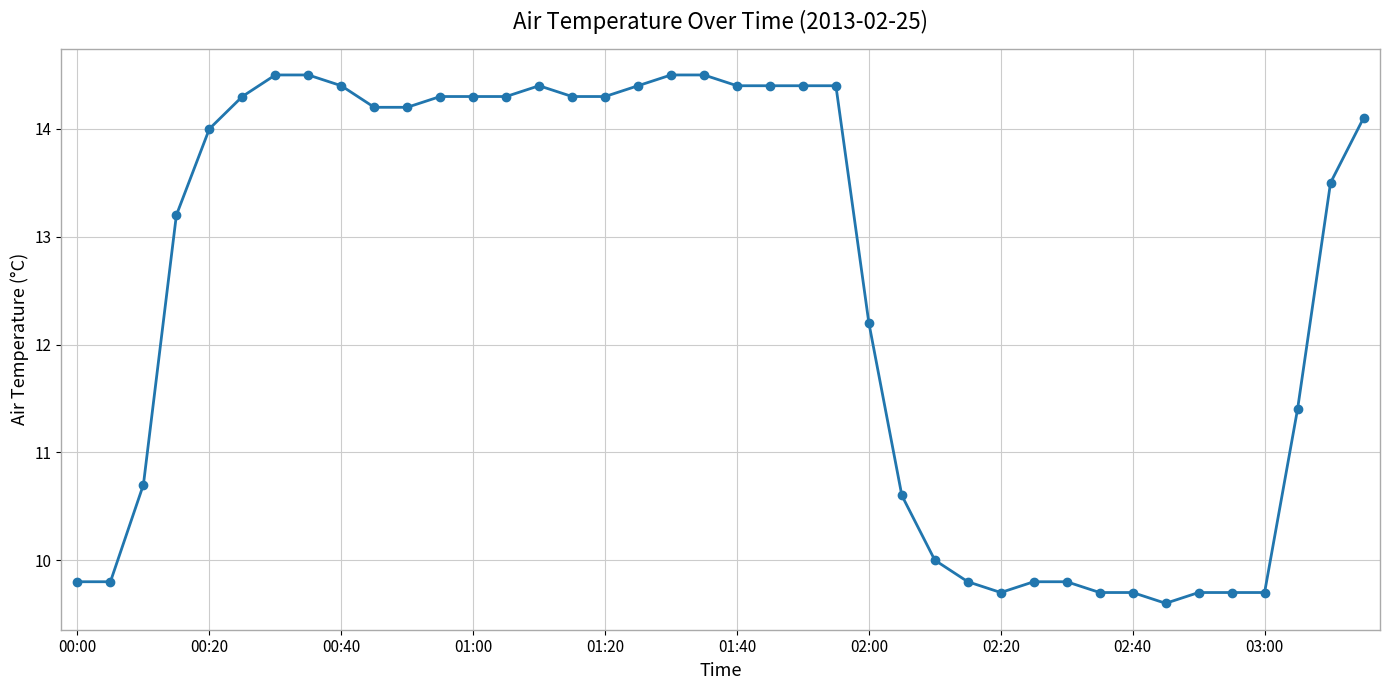

What is the maximum value shown in the chart?

14.5